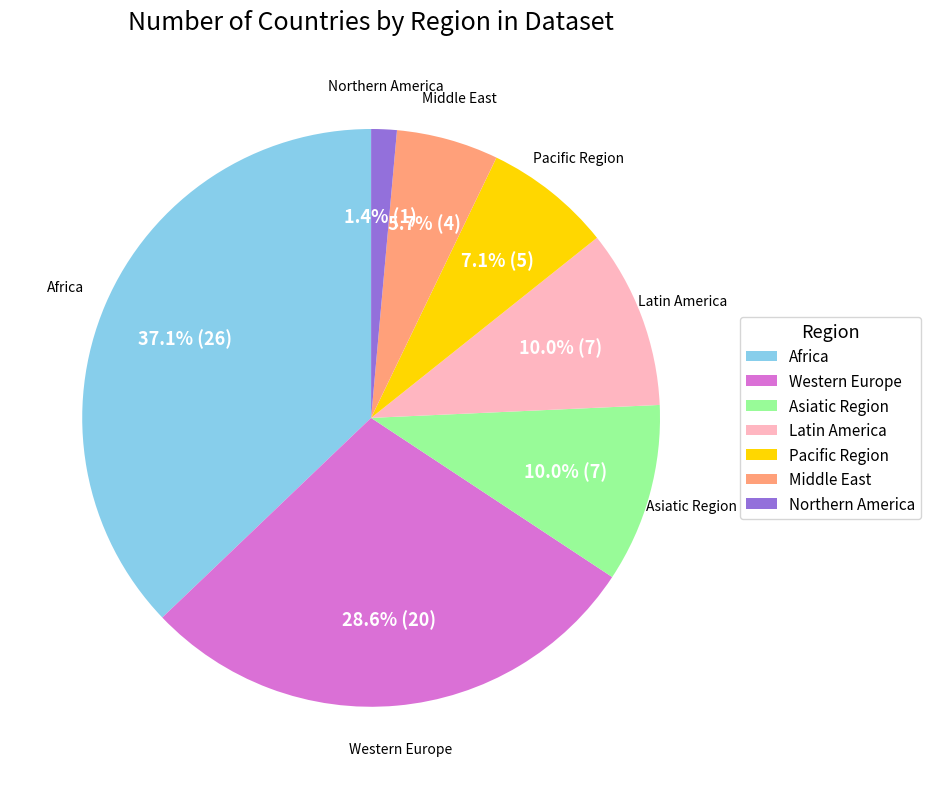

Which has a higher value, Pacific Region or Africa?

Africa